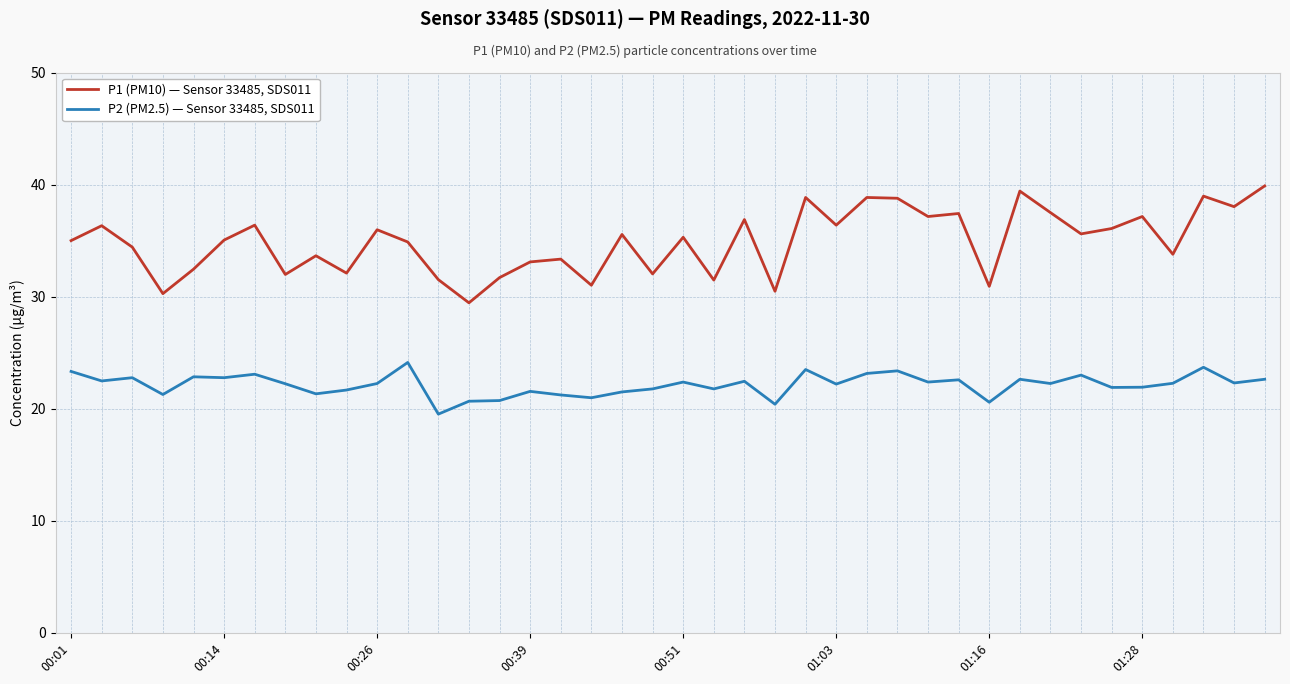

List the series in order of their overall mean, lowest first.

P2 (PM2.5) — Sensor 33485, SDS011, P1 (PM10) — Sensor 33485, SDS011